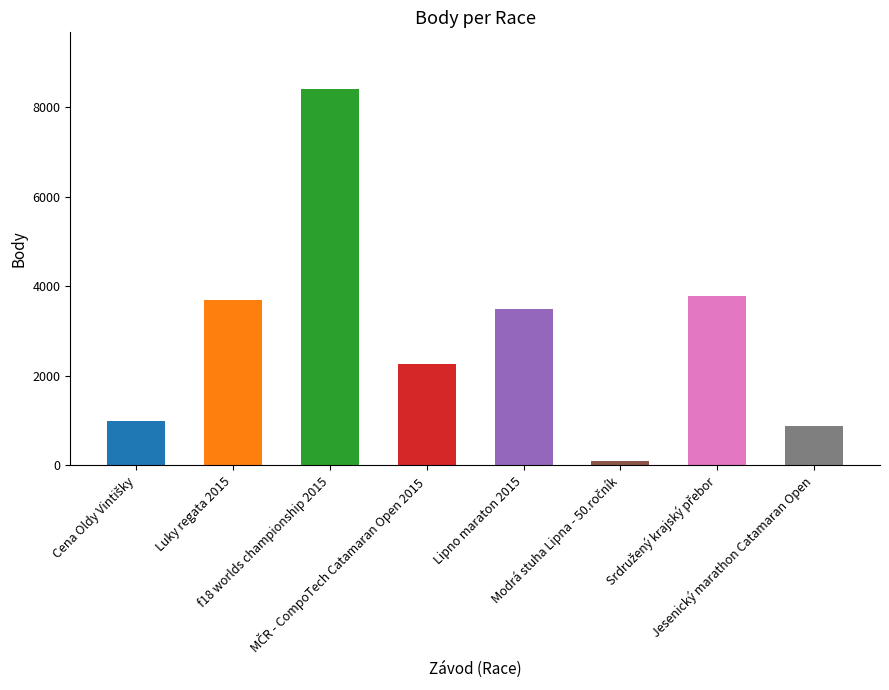

What is the difference between the second highest and minimum values?

3683